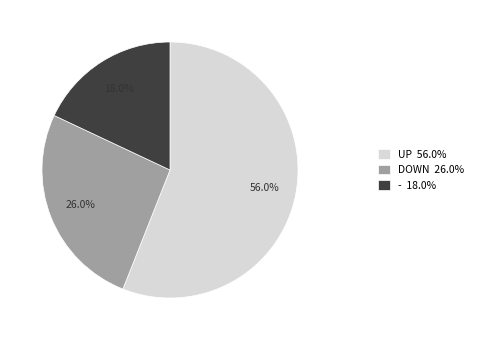

Approximately how many times larger is the value at DOWN 26.0% compared to - 18.0%?

1.4